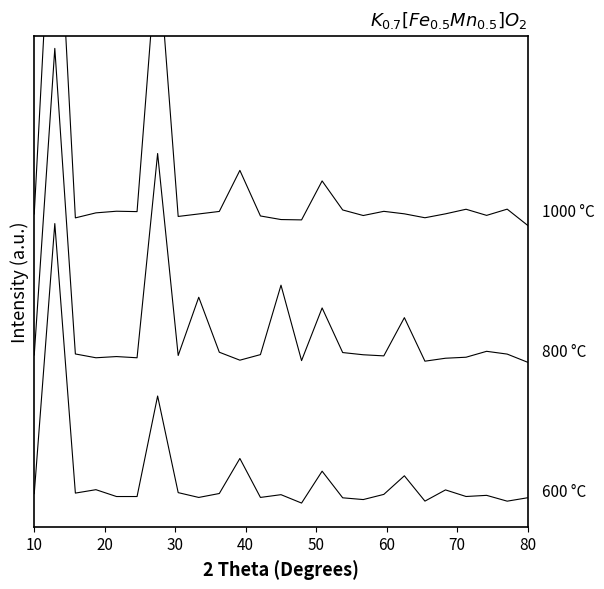

What is the average value of the 800 °C series?

2.2